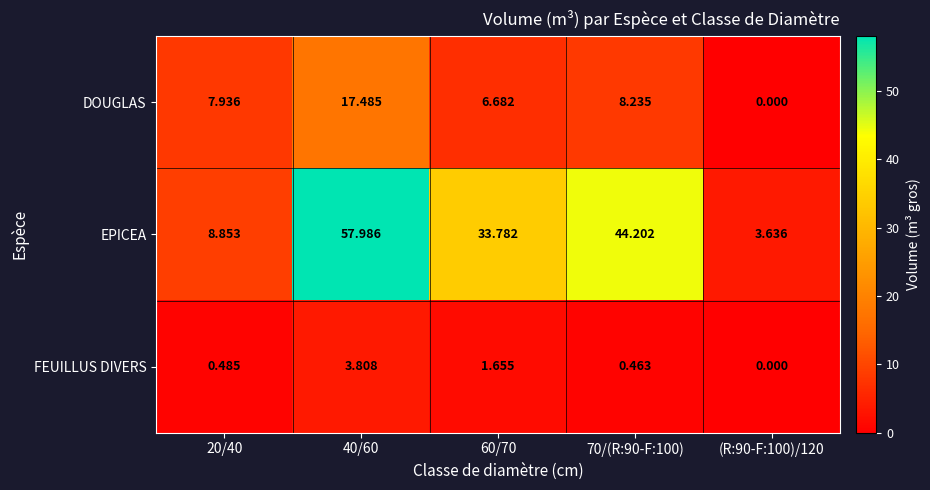

Is the value of FEUILLUS DIVERS at 70/(R:90-F:100) greater than the value of DOUGLAS at 70/(R:90-F:100)?

No